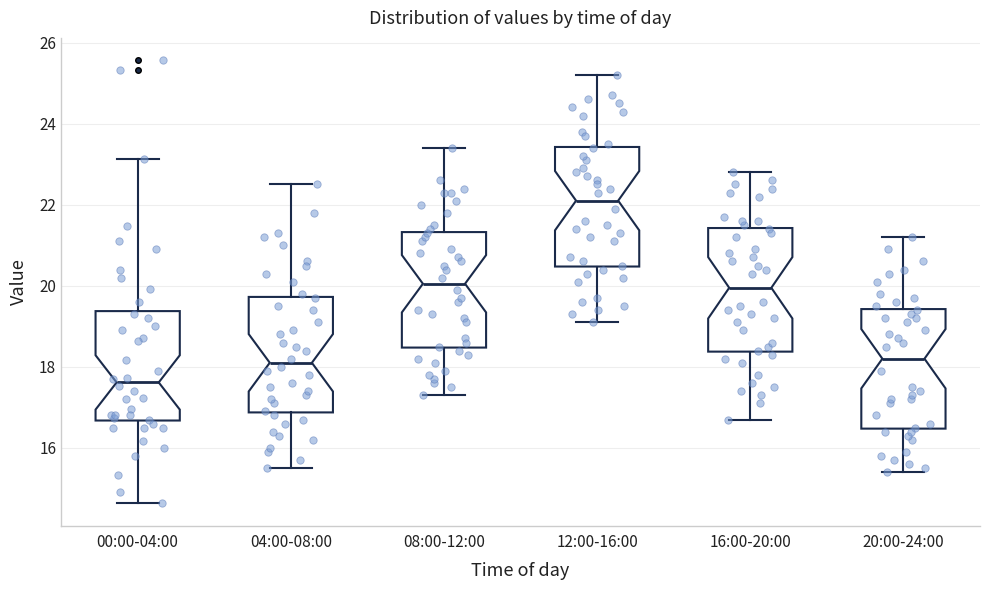

Reading left to right, transcribe this box plot: for each box, give where its median line is, the range the box spans, and where its two whiskers end, as read against the y-axis. The values are not printed on the chart, so give them approximately, as read against the axis.

00:00-04:00: median 17.6, box 16.6 to 19.4, whiskers 14.6 to 23.2
04:00-08:00: median 18.2, box 16.8 to 19.8, whiskers 15.6 to 22.6
08:00-12:00: median 20.0, box 18.4 to 21.4, whiskers 17.4 to 23.4
12:00-16:00: median 22.2, box 20.4 to 23.4, whiskers 19.2 to 25.2
16:00-20:00: median 20.0, box 18.4 to 21.4, whiskers 16.8 to 22.8
20:00-24:00: median 18.2, box 16.4 to 19.4, whiskers 15.4 to 21.2